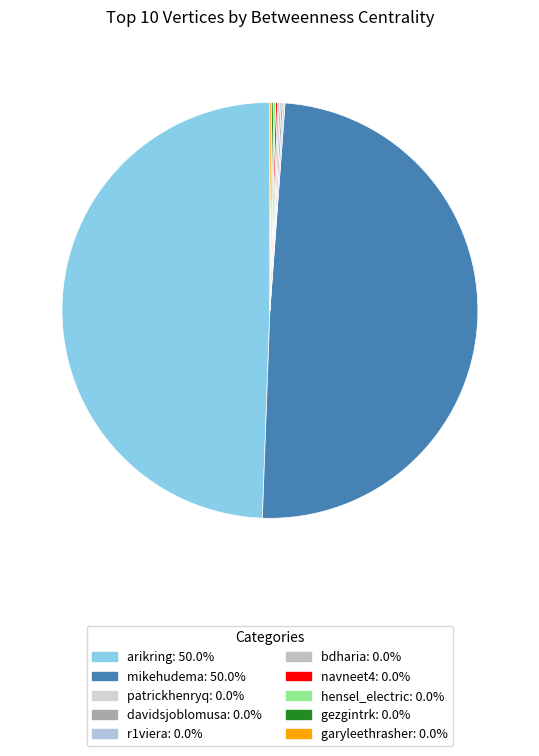

What portion of the pie excludes navneet4?

100.0%